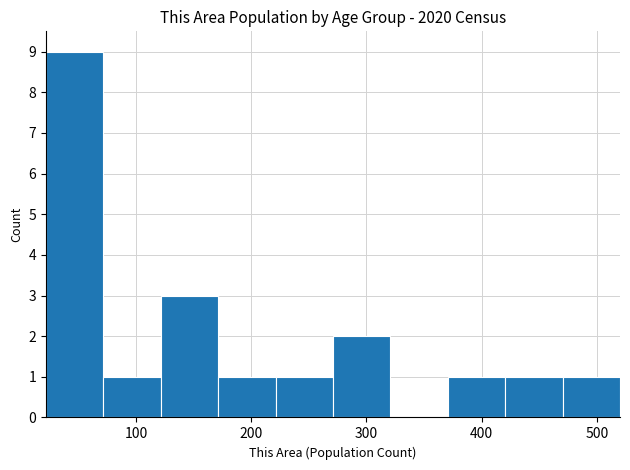

Reading left to right, transcribe this chart: for each bar, give the range it covers on the x-axis and its height. Neither the bar edges nor the heights are printed on the chart, so give them approximately, as read against the axes.

20 to 70: 9
70 to 120: 1
120 to 170: 3
170 to 220: 1
220 to 270: 1
270 to 320: 2
320 to 370: 0
370 to 420: 1
420 to 470: 1
470 to 520: 1